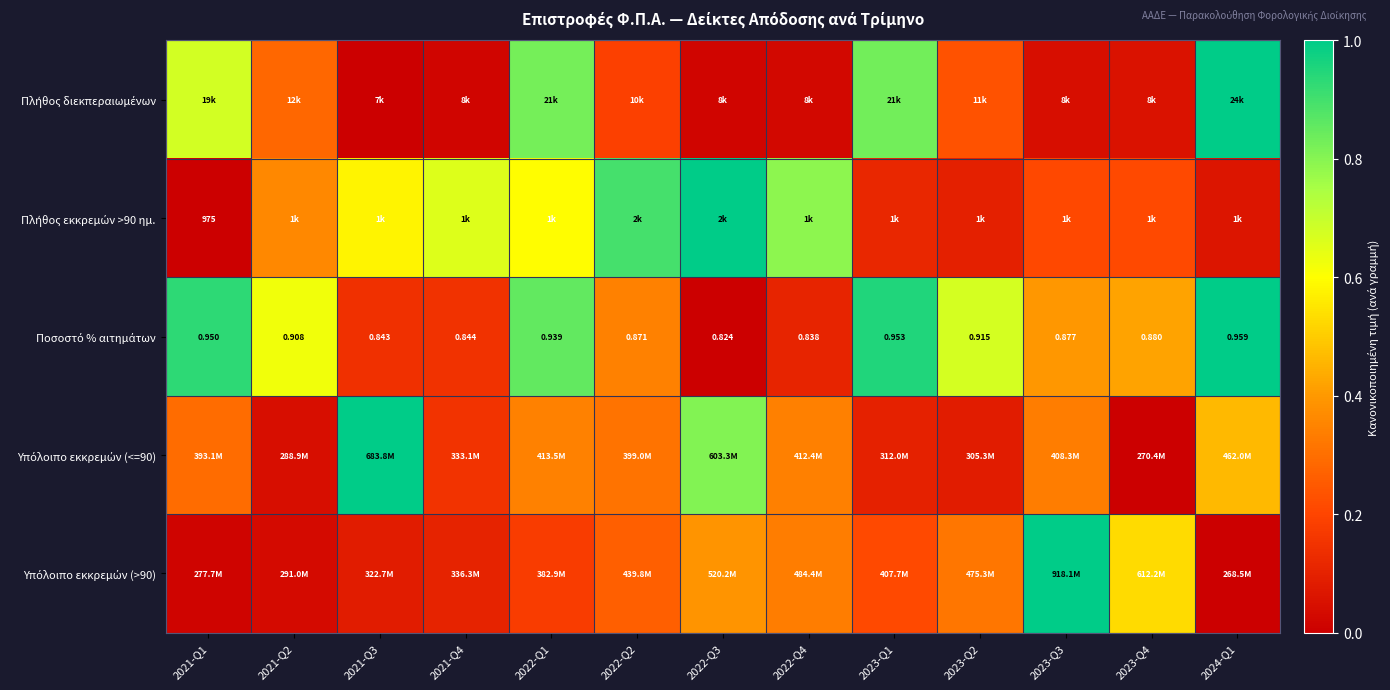

Between 2023-Q1 and 2022-Q4, which is larger?

2023-Q1